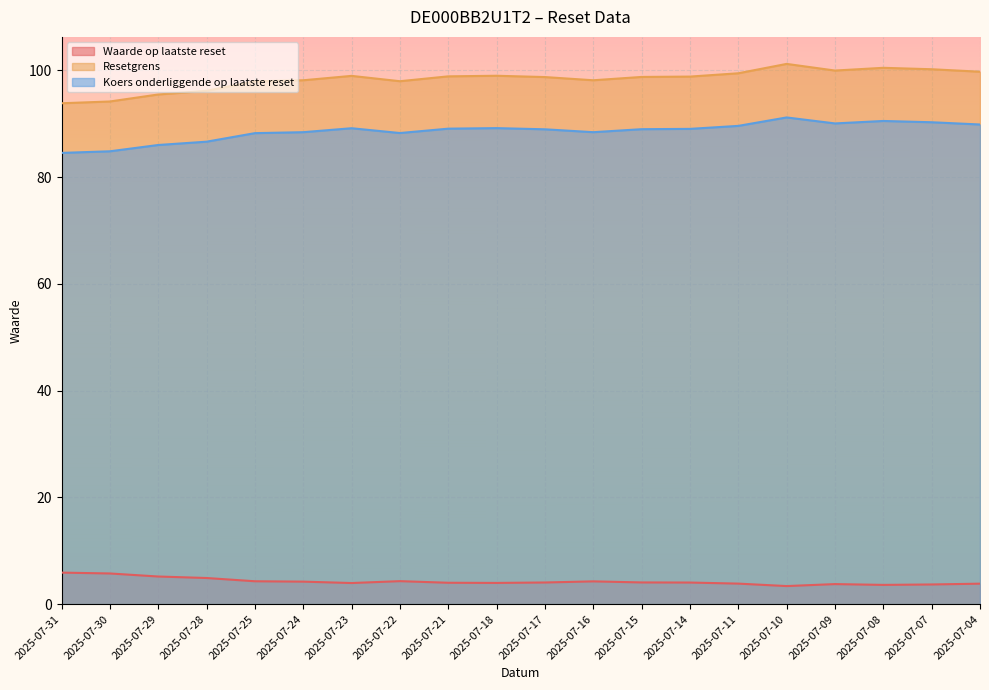

True or false: Koers onderliggende op laatste reset and Waarde op laatste reset intersect in this chart.

False